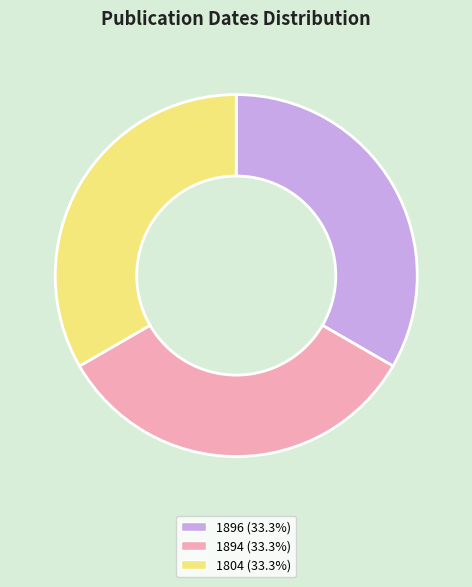

What is the ratio of the value at 1896 (33.3%) to the value at 1894 (33.3%)?

1.0